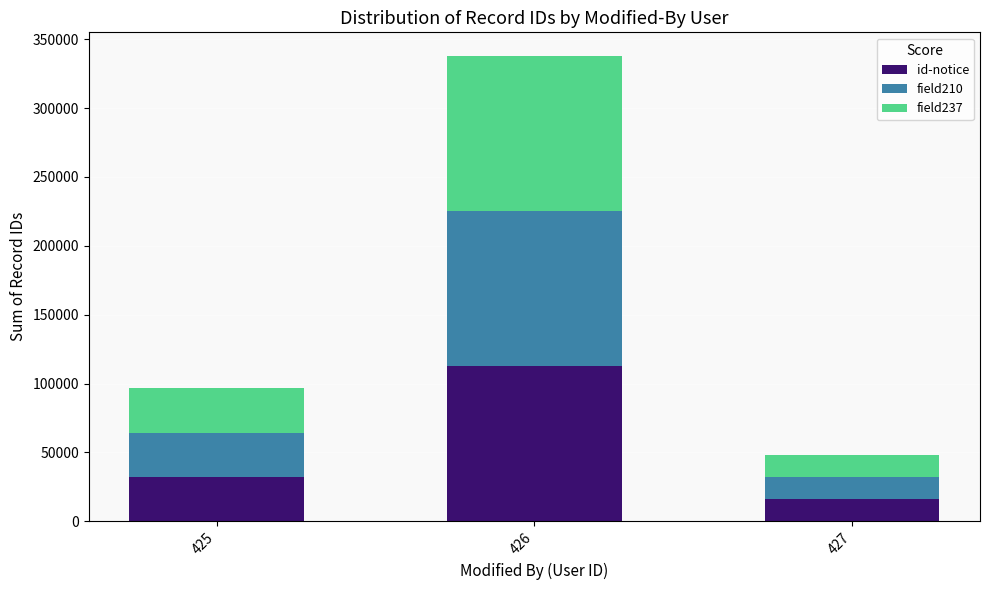

What is the highest value of the id-notice series?

112691